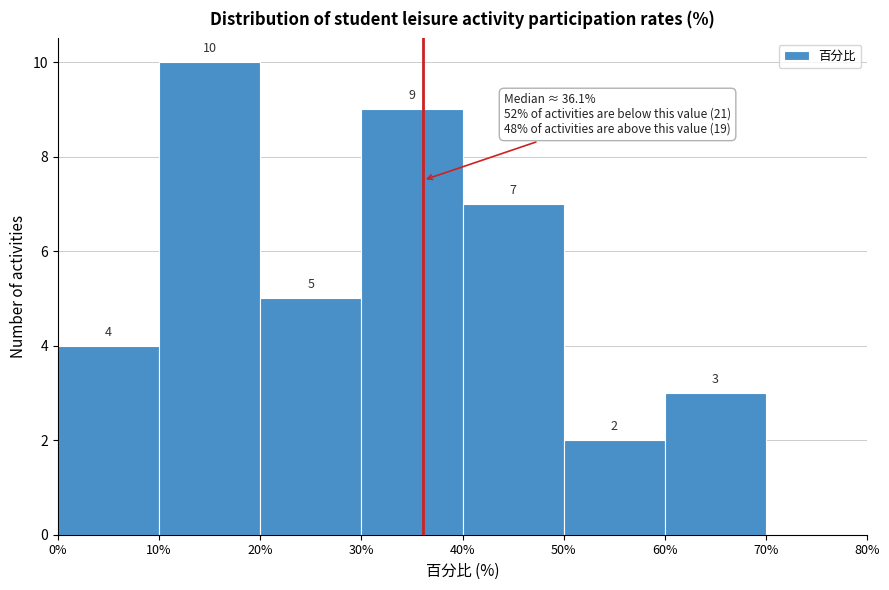

Which range on the x-axis has the tallest bar?

10% to 20%